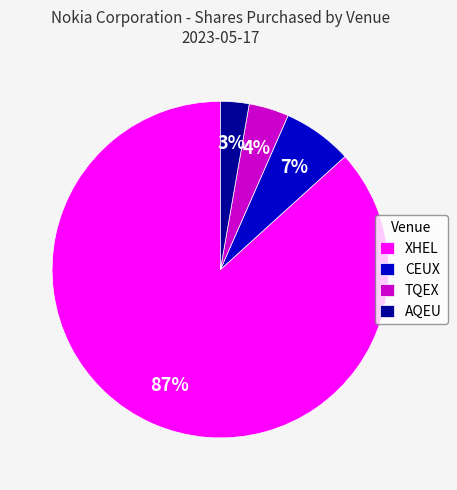

How many slices are in this pie chart?

4